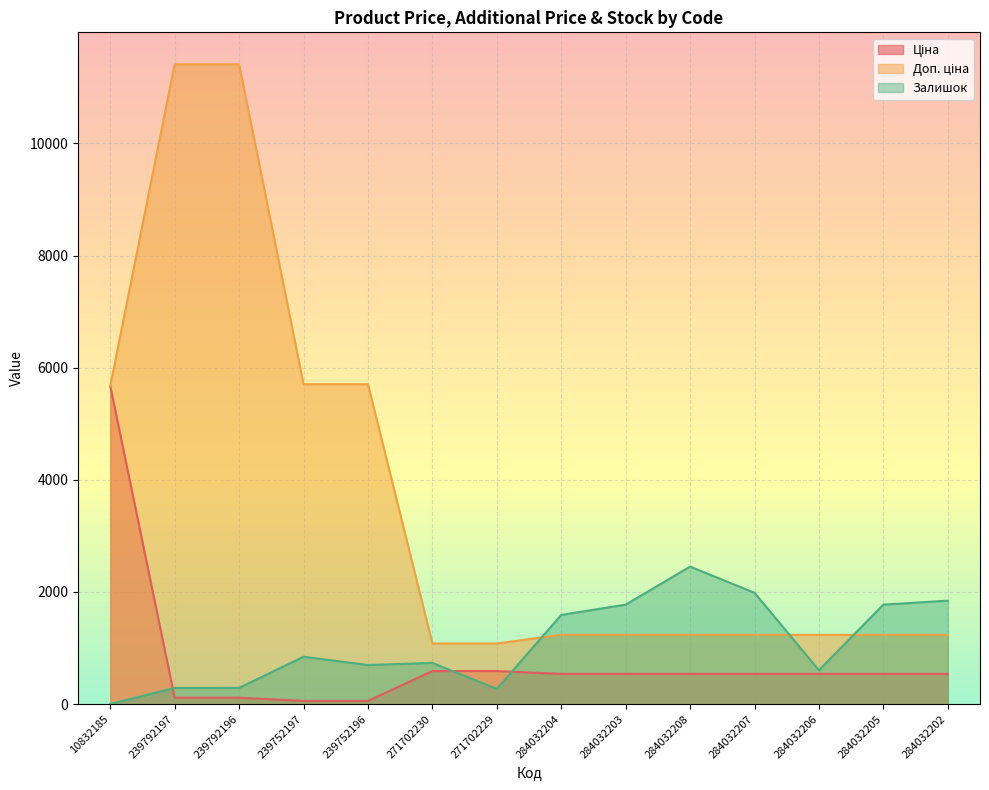

What is the value of the Ціна point at the 4th from the left?

57.0